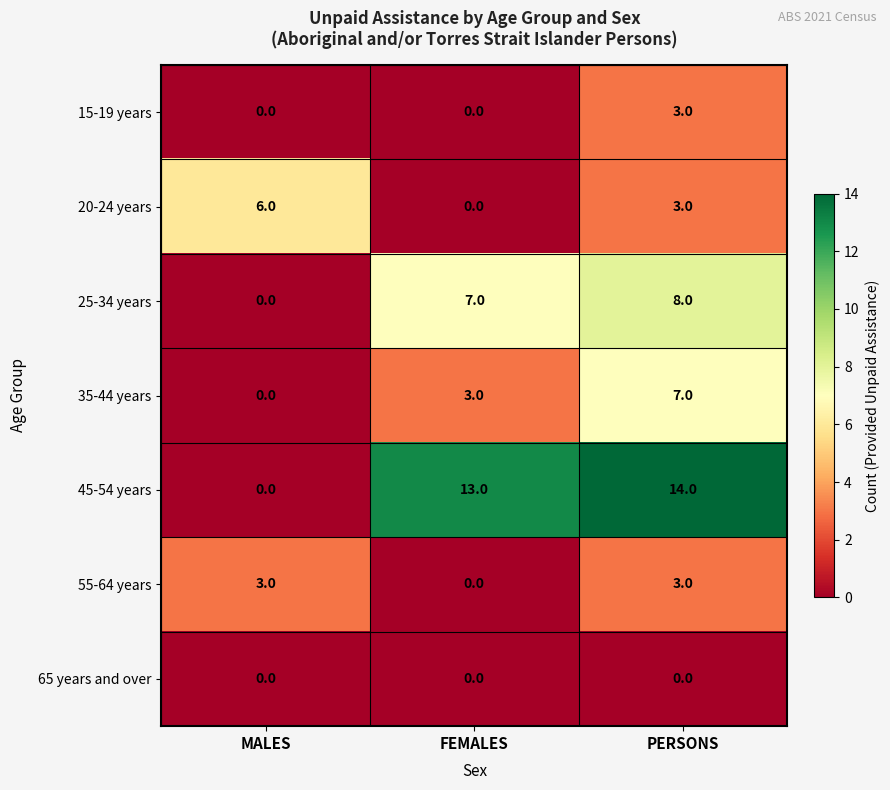

At which label is 20-24 years closest to 3?

PERSONS